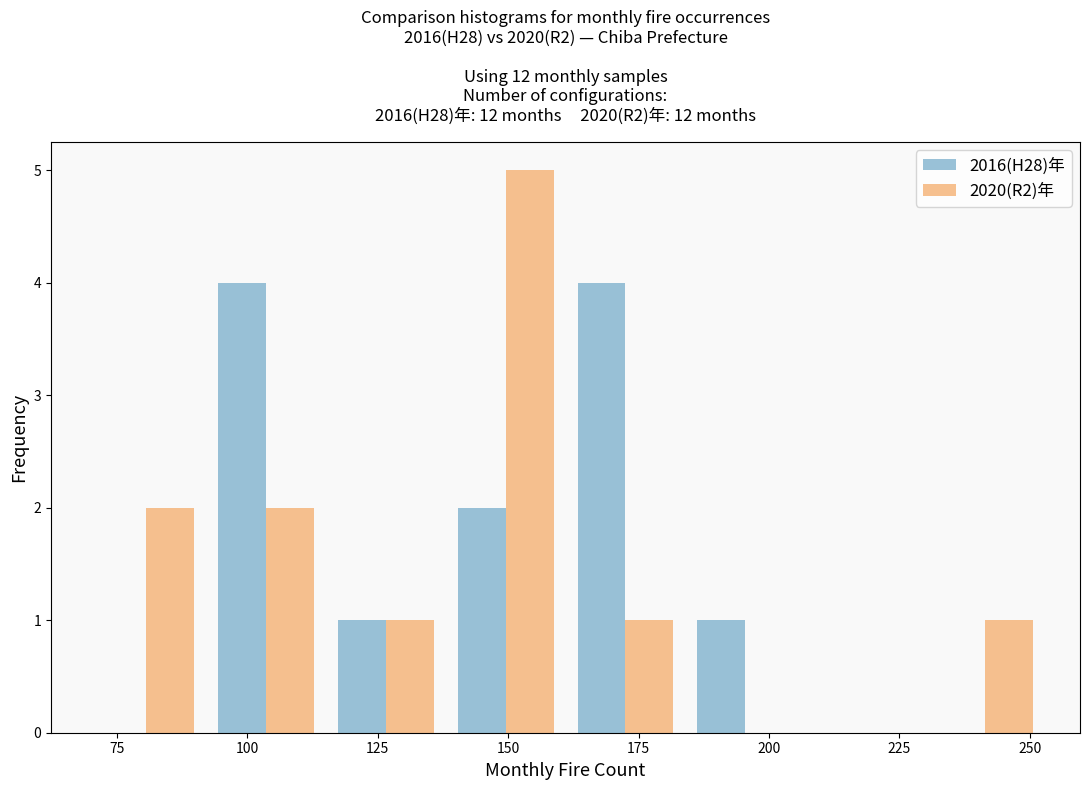

Reading left to right, transcribe this chart: for each range on the x-axis, give the height of each series' bar. Neither the bar edges nor the heights are printed on the chart, so give them approximately, as read against the axes.

69 to 92: 2016(H28)年=0	2020(R2)年=2
92 to 115: 2016(H28)年=4	2020(R2)年=2
115 to 138: 2016(H28)年=1	2020(R2)年=1
138 to 161: 2016(H28)年=2	2020(R2)年=5
161 to 184: 2016(H28)年=4	2020(R2)年=1
184 to 207: 2016(H28)年=1	2020(R2)年=0
207 to 230: 2016(H28)年=0	2020(R2)年=0
230 to 253: 2016(H28)年=0	2020(R2)年=1